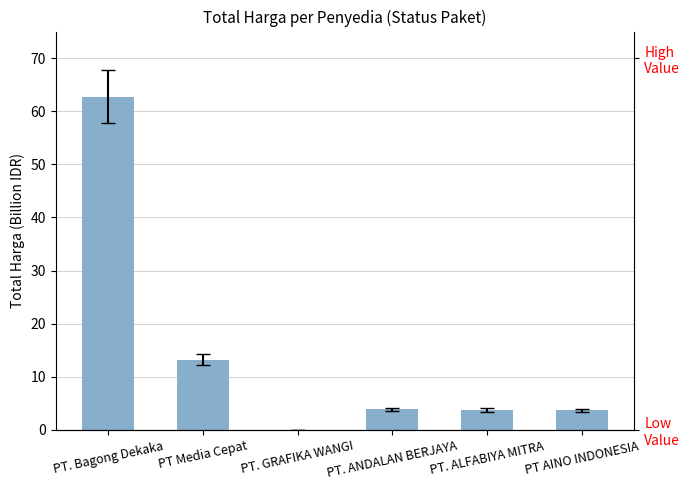

Rank the categories by value from lowest to highest.

PT. GRAFIKA WANGI, PT AINO INDONESIA, PT. ALFABIYA MITRA, PT. ANDALAN BERJAYA, PT Media Cepat, PT. Bagong Dekaka